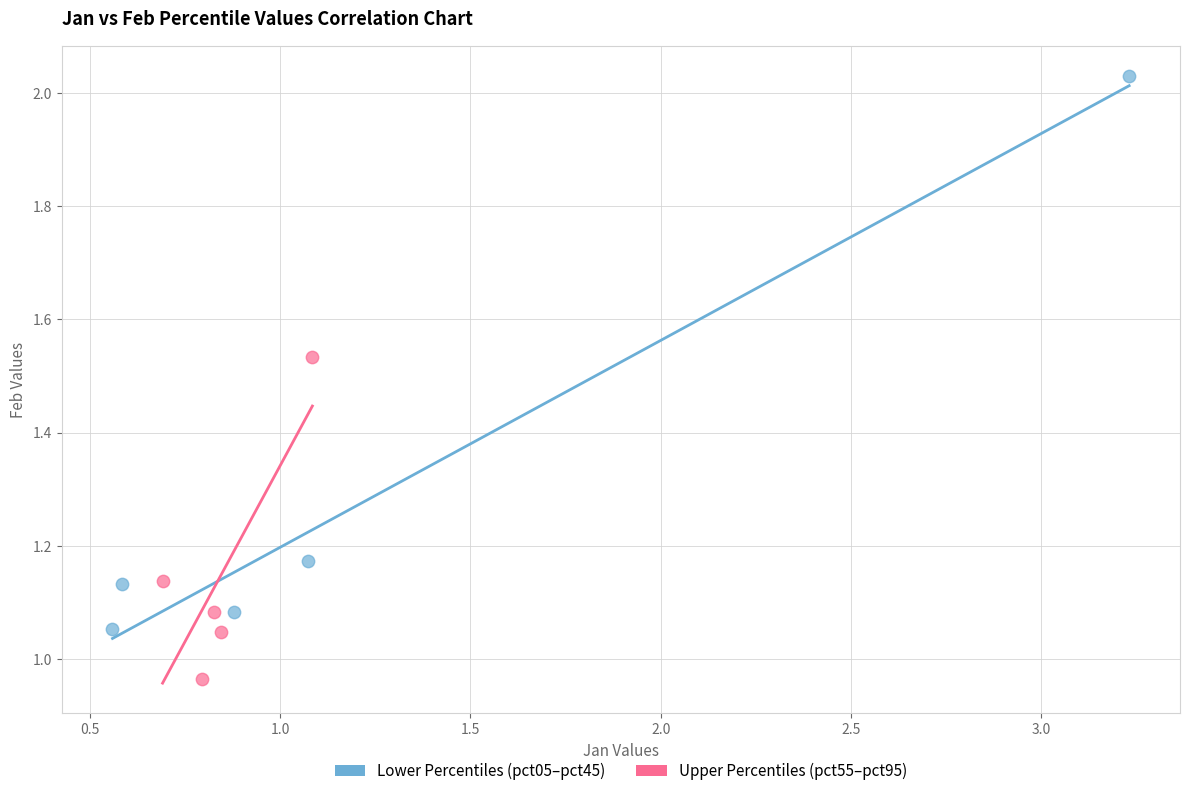

Which series has the largest Y range (max minus min)?

Lower Percentiles (pct05–pct45)